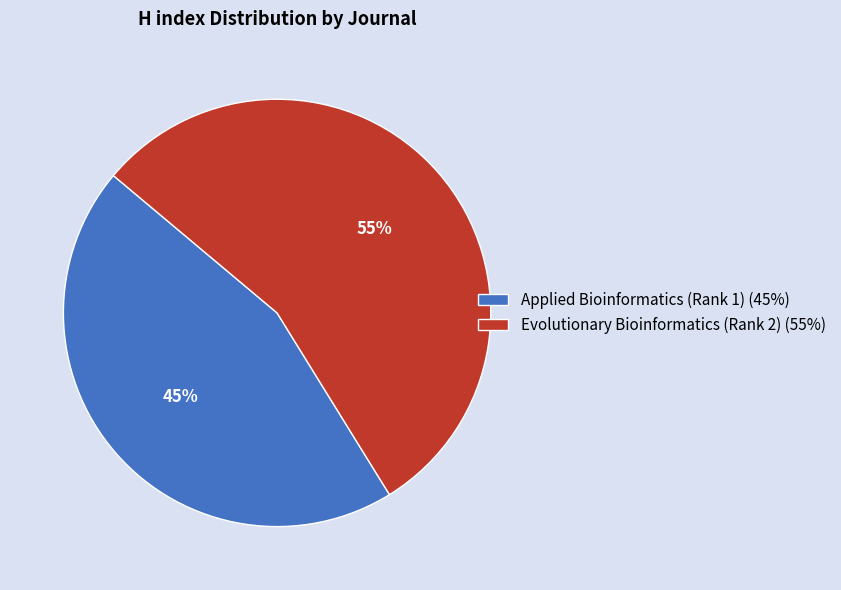

Is it true that Applied Bioinformatics (Rank 1) is 45% of the pie?

True